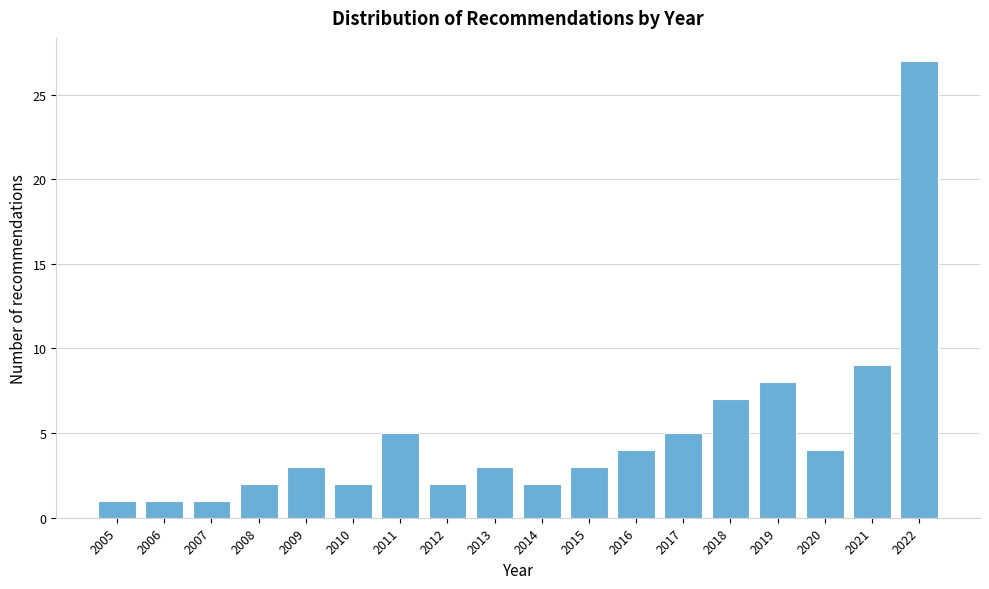

Reading left to right, transcribe all the data shown in this chart.

1	1	1	2	3	2	5	2	3	2	3	4	5	7	8	4	9	27